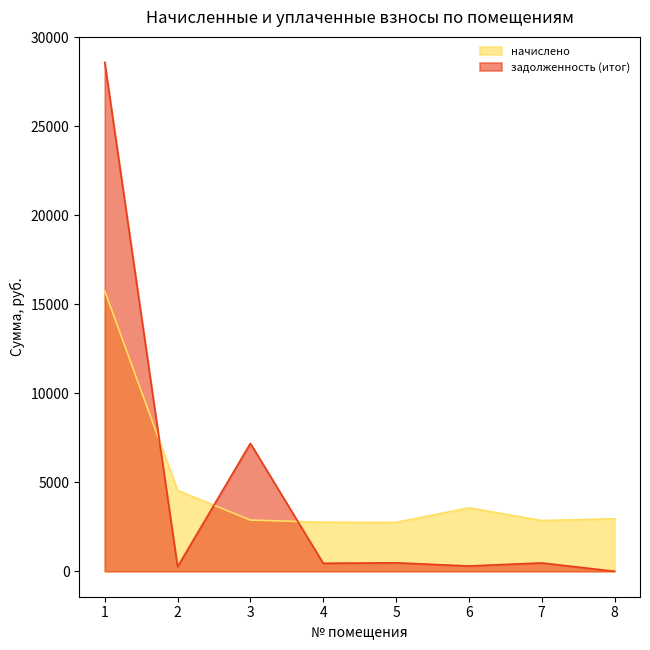

List the series in order of their overall mean, highest first.

начислено, задолженность (итог)